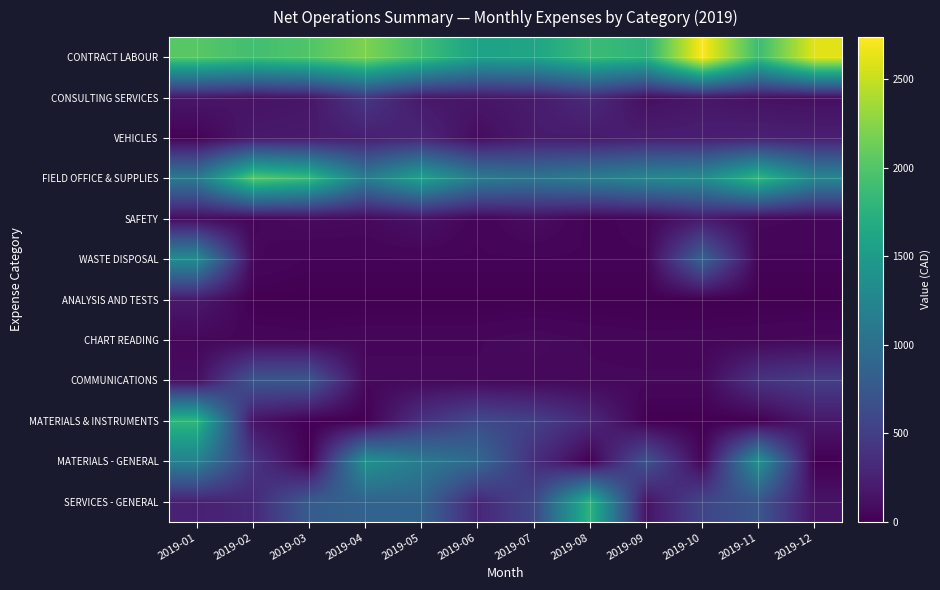

At how many categories does at least one series exceed 2579?

2